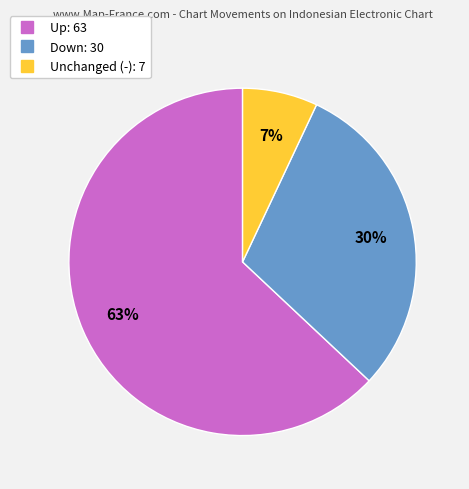

To the nearest percent, what is the average slice percentage?

33%